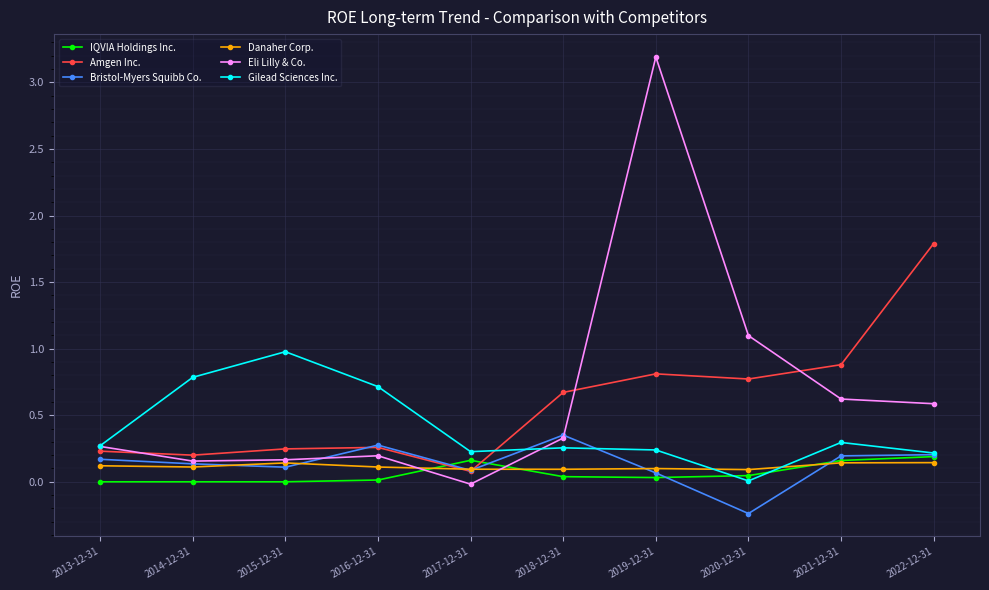

Count the number of data series in this chart.

6